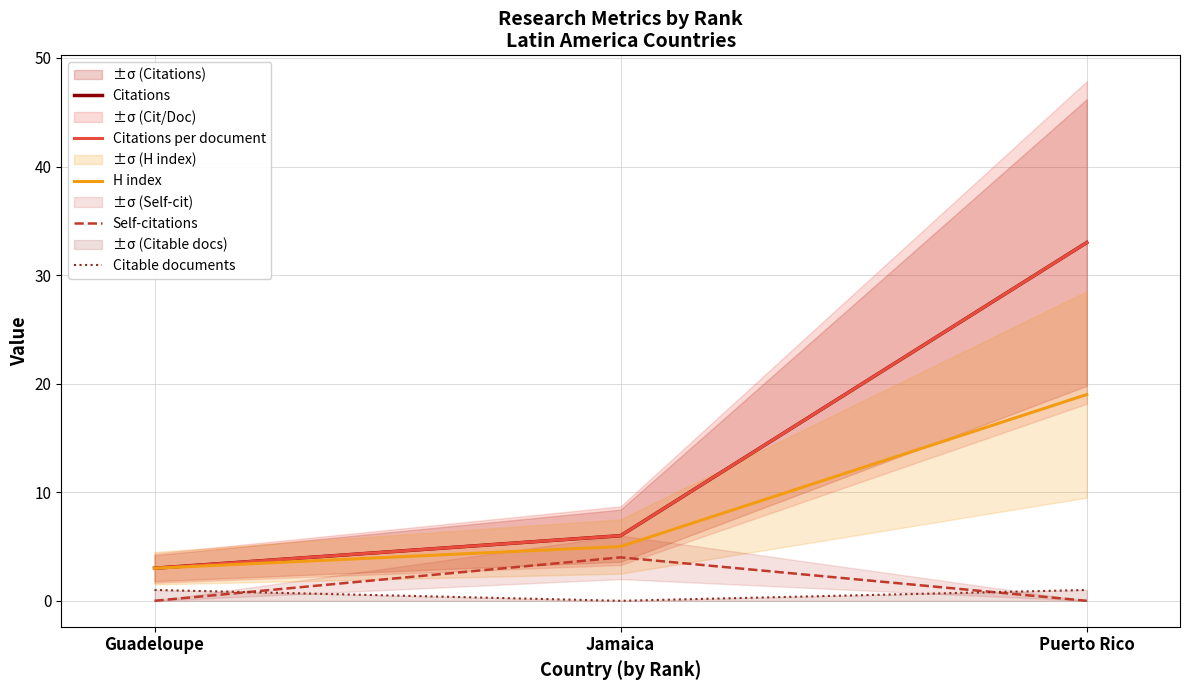

What is the label of the 1st point from the left?

Guadeloupe